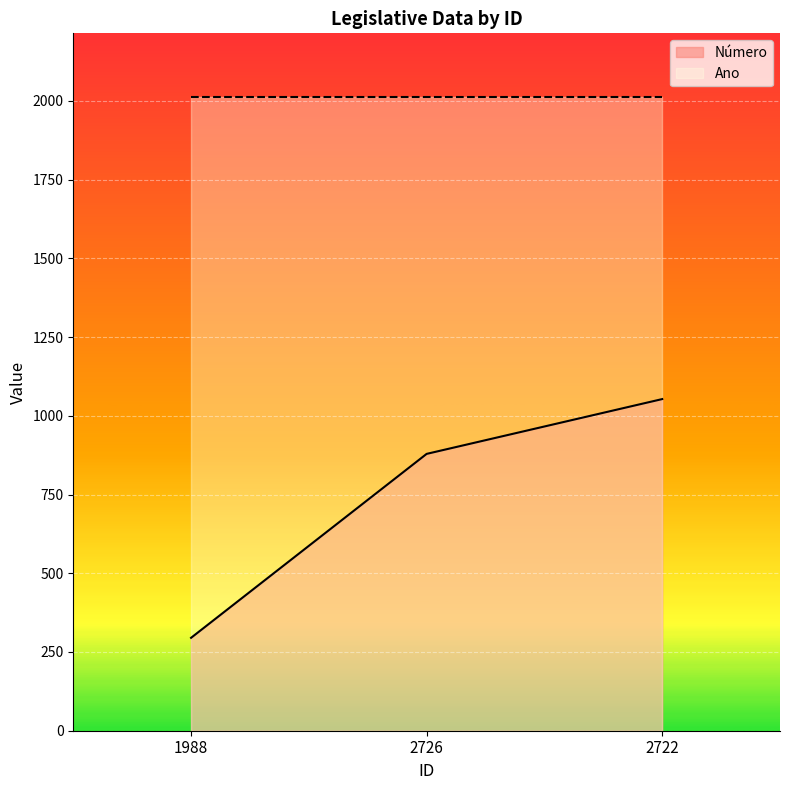

Where does the data first go above 879?

2722